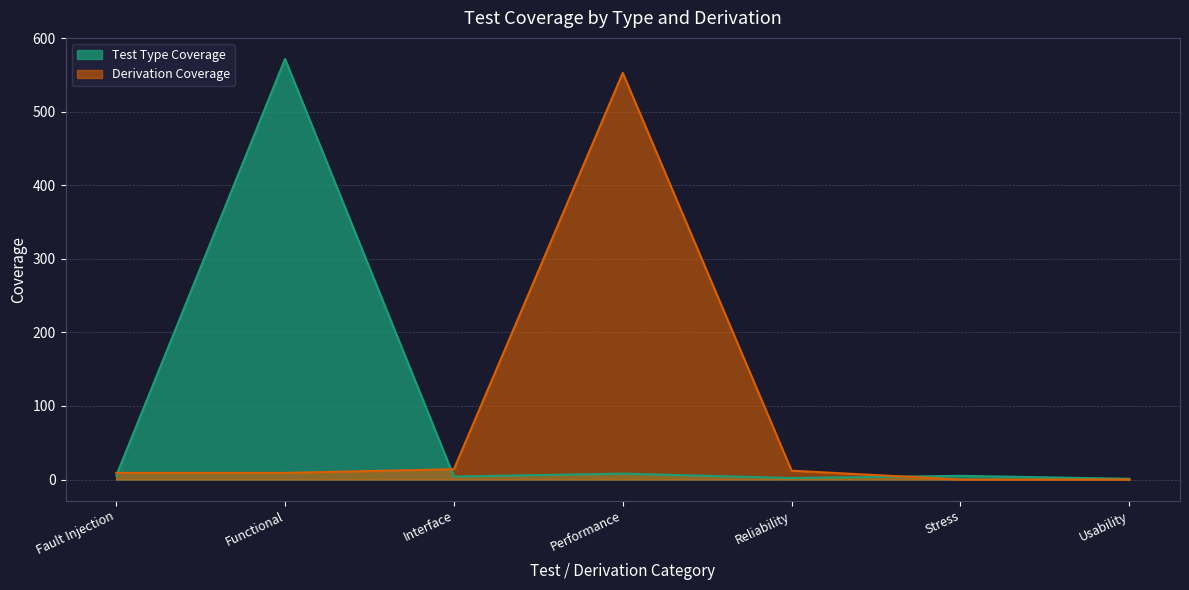

At which label does Derivation Coverage first exceed 9?

Interface